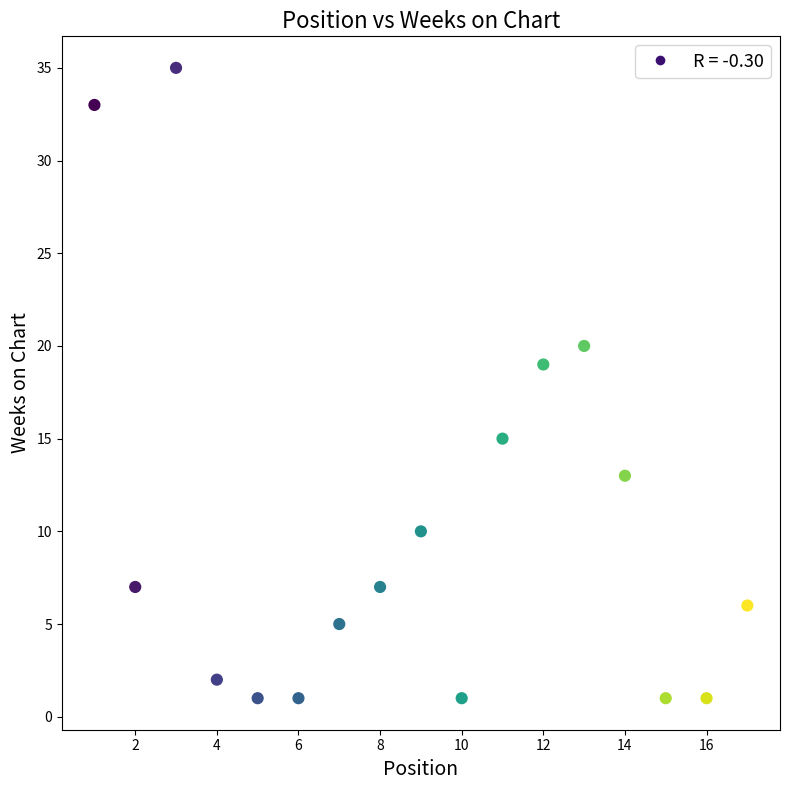

What Y value in the scatter plot is closest to 18?

19